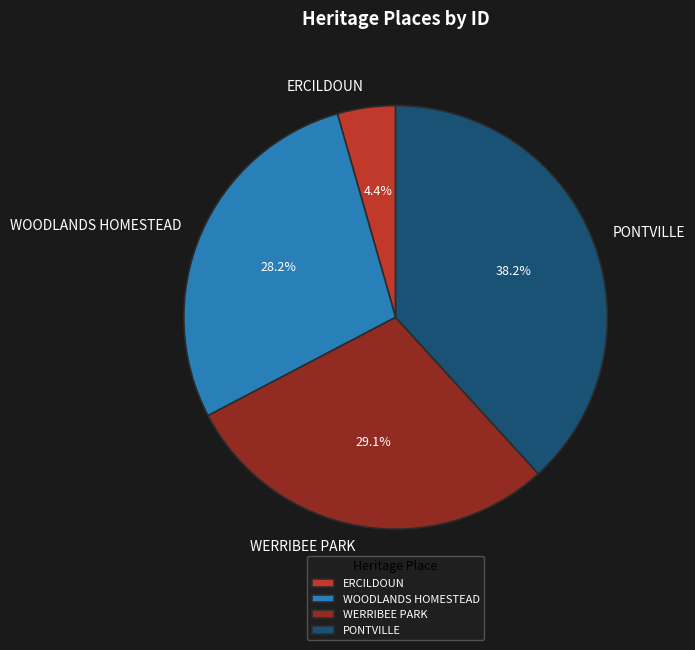

How many segments does this pie chart have?

4